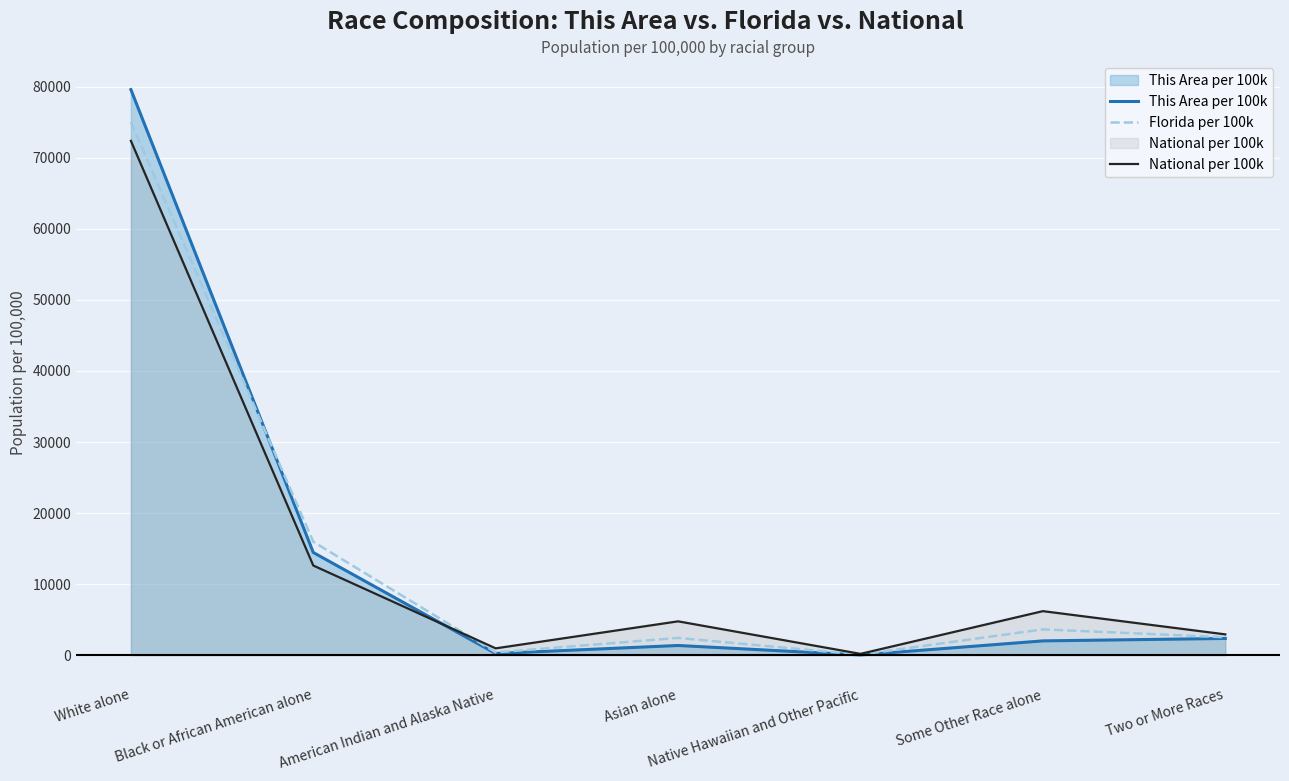

Is it true that National per 100k equals 174.9 at Native Hawaiian and Other Pacific?

True